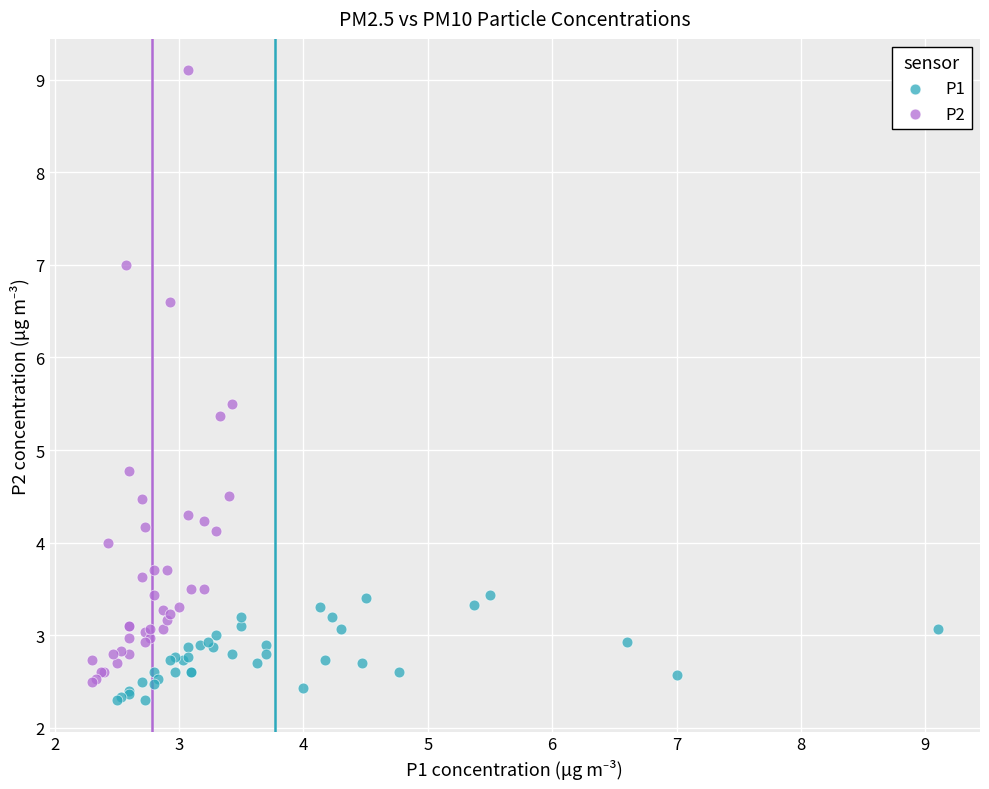

Which series reaches the maximum Y coordinate?

P2